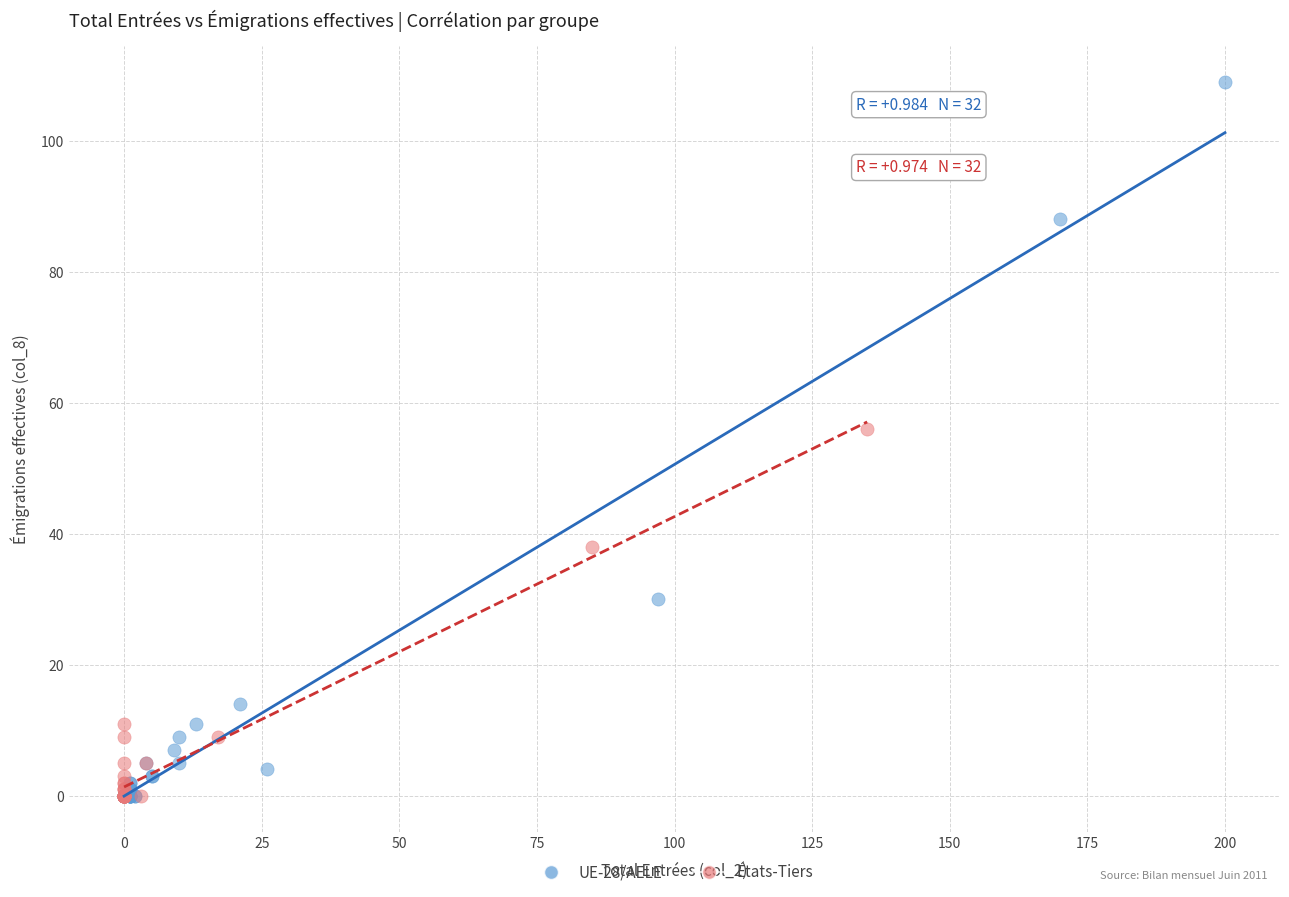

Which series contains the highest Y value?

UE-28/AELE